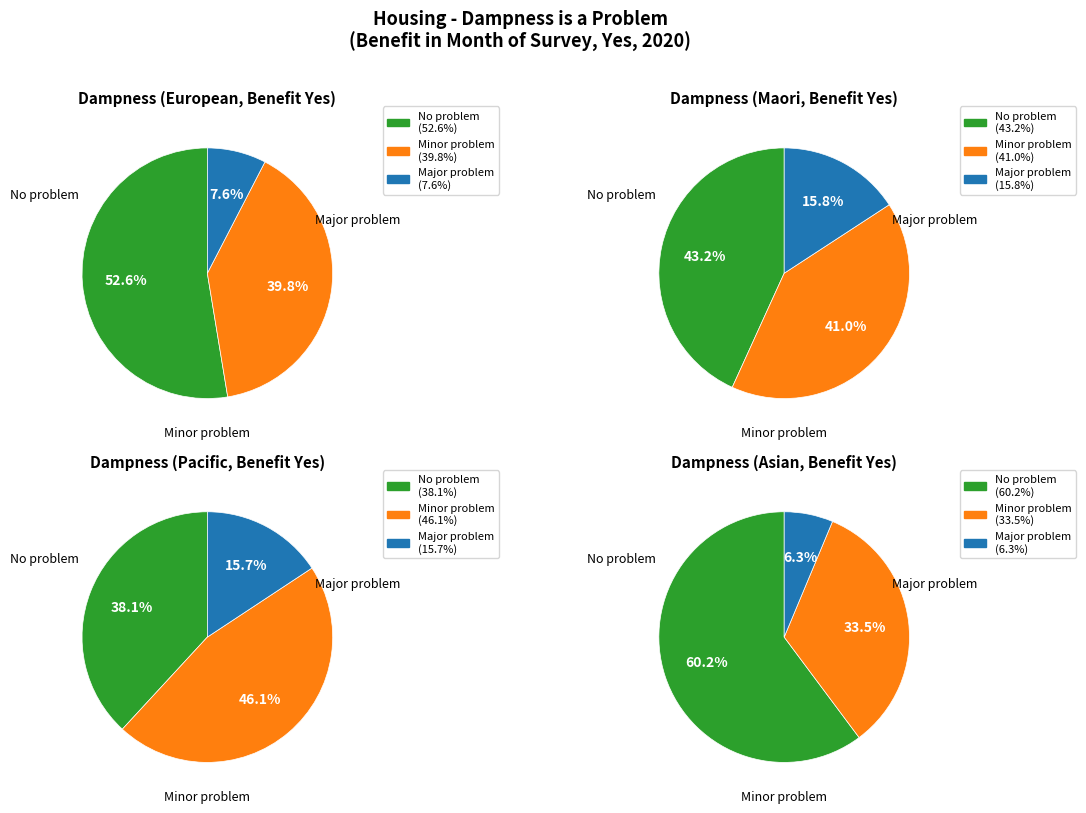

Which series changed the most between European and Asian?

No problem